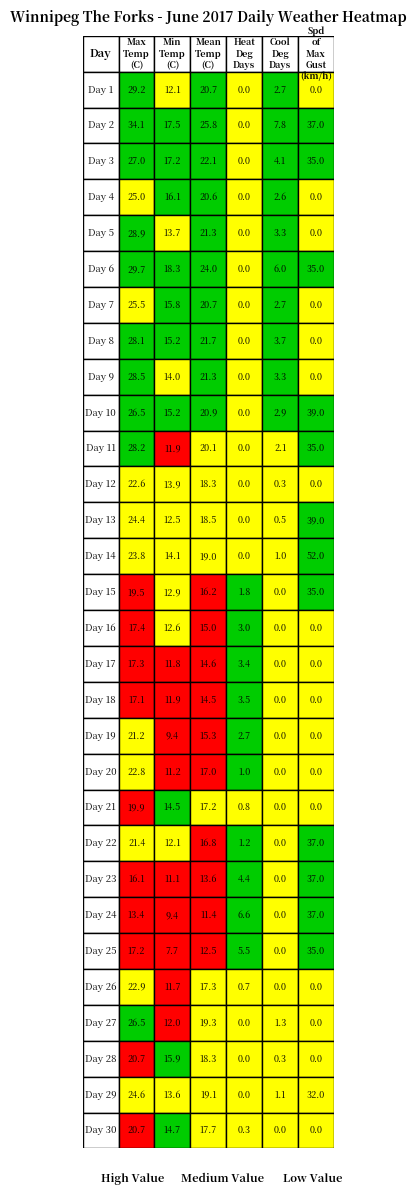

How many data points in Day 2 are above 25?

3